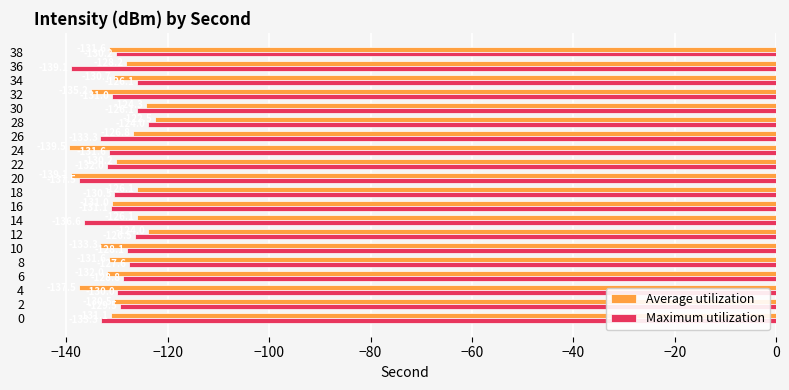

The value of Maximum utilization at 36 is -139.1. True or false?

True